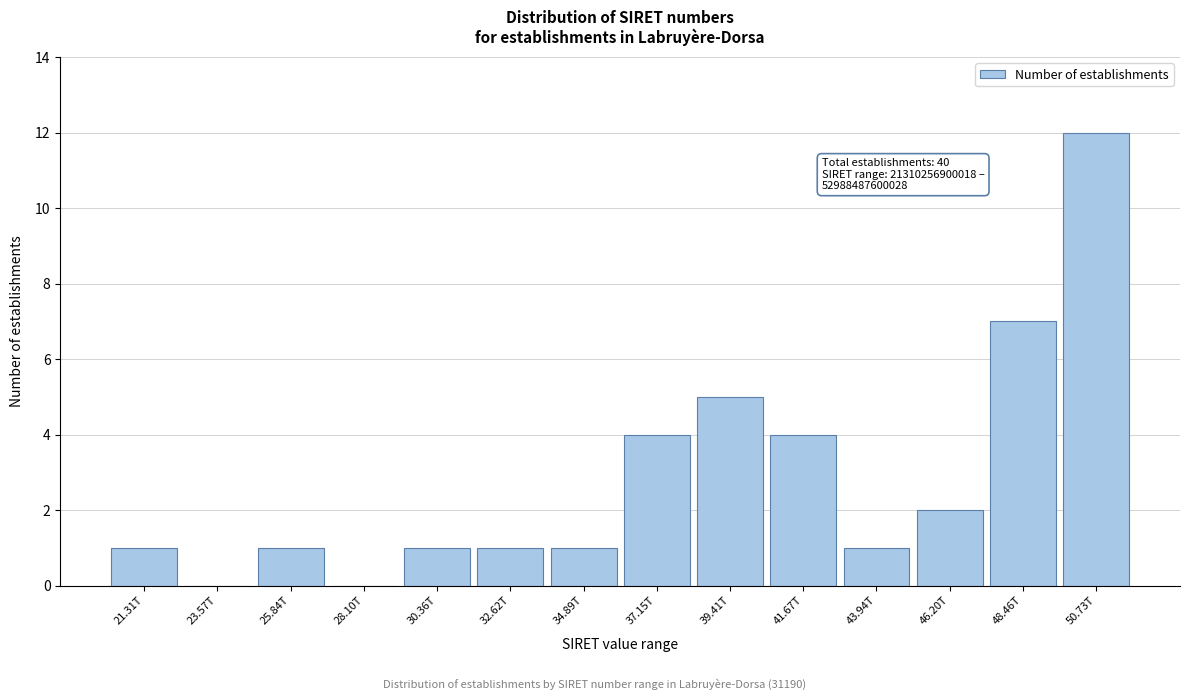

Reading left to right, list all the values displayed in this chart.

21.31T=1	23.57T=0	25.84T=1	28.10T=0	30.36T=1	32.62T=1	34.89T=1	37.15T=4	39.41T=5	41.67T=4	43.94T=1	46.20T=2	48.46T=7	50.73T=12